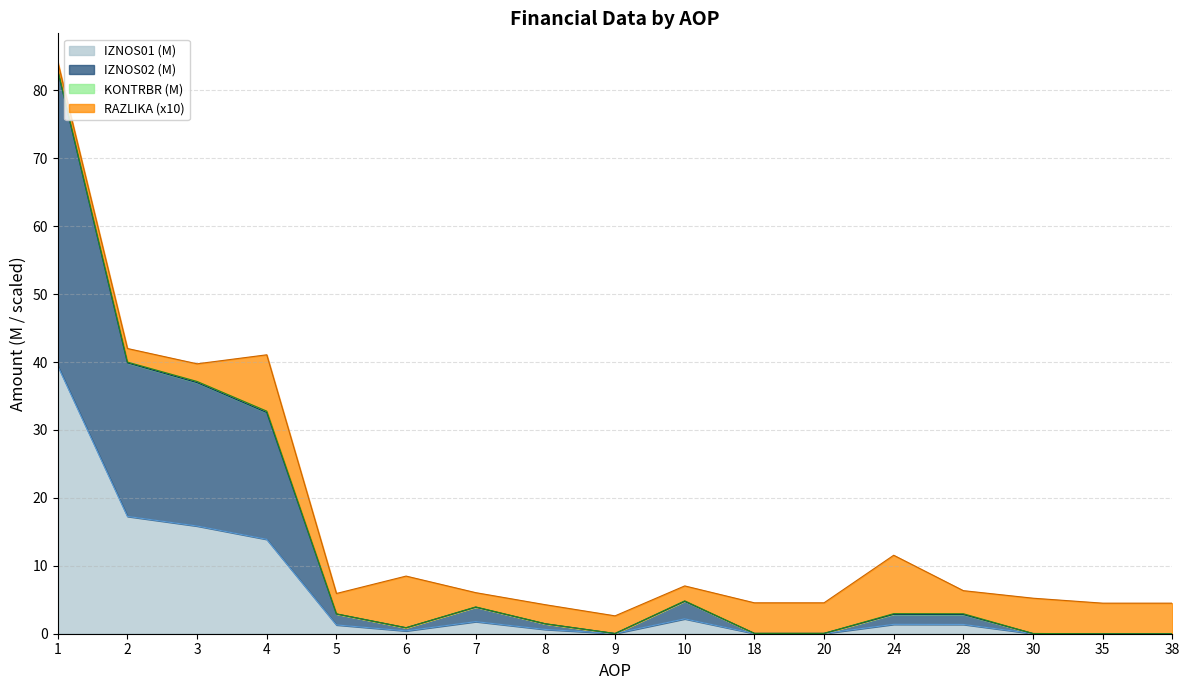

The IZNOS01 (M) series shows 15.9 at 3. True or false?

True